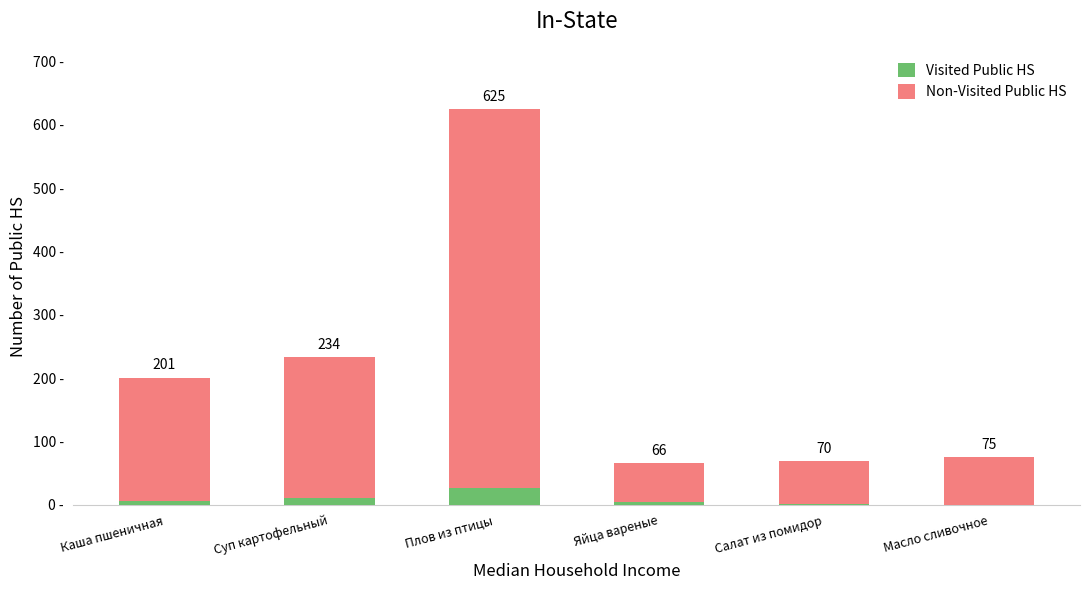

Are the bars horizontal?

No